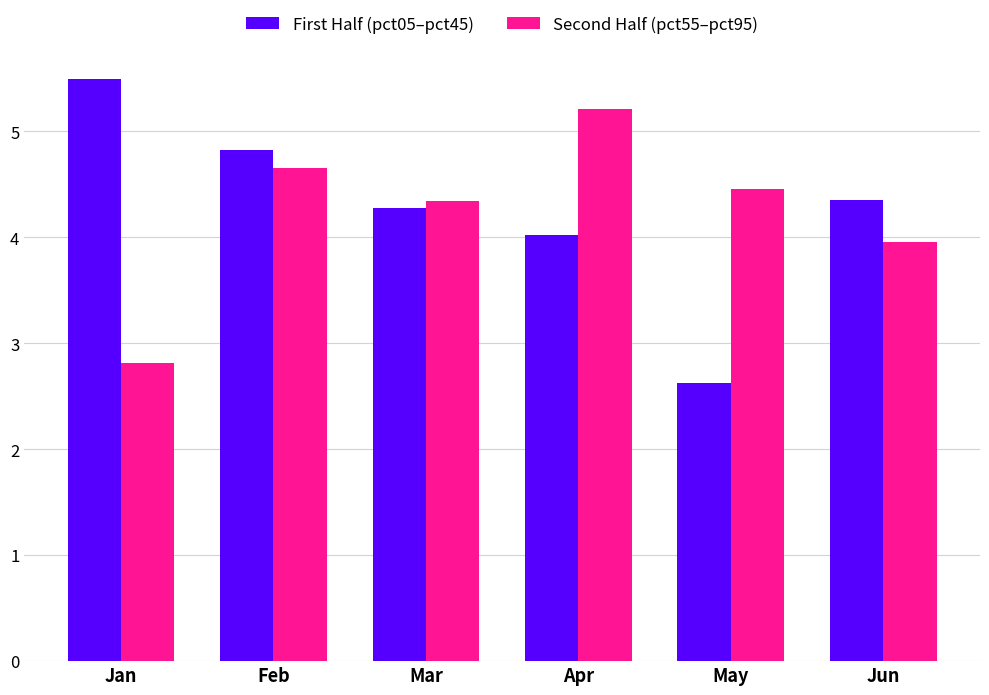

What is the highest value of the Second Half (pct55–pct95) series?

5.2